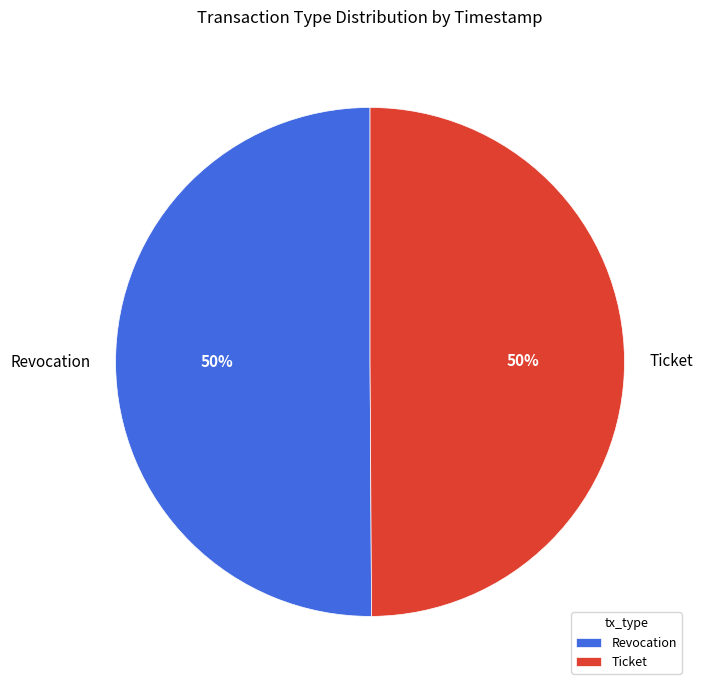

To the nearest percent, what is the combined percentage of Ticket and Revocation?

100%